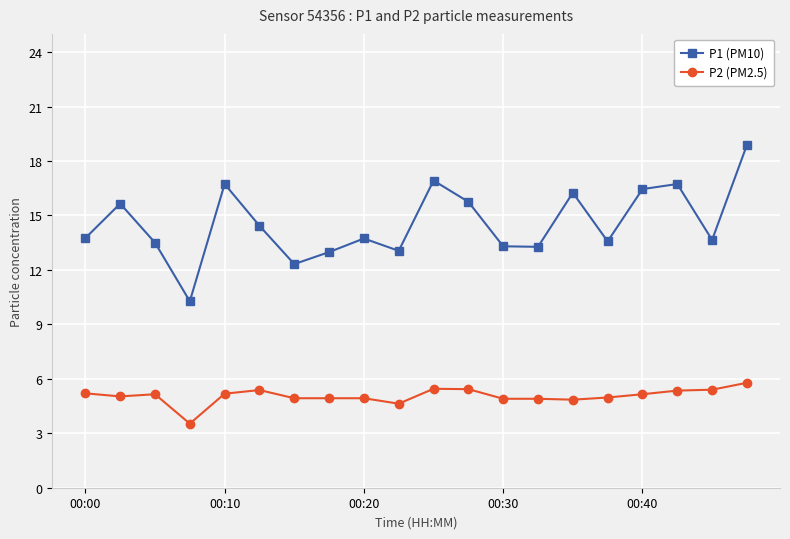

What is the average value of the P2 (PM2.5) series?

5.1